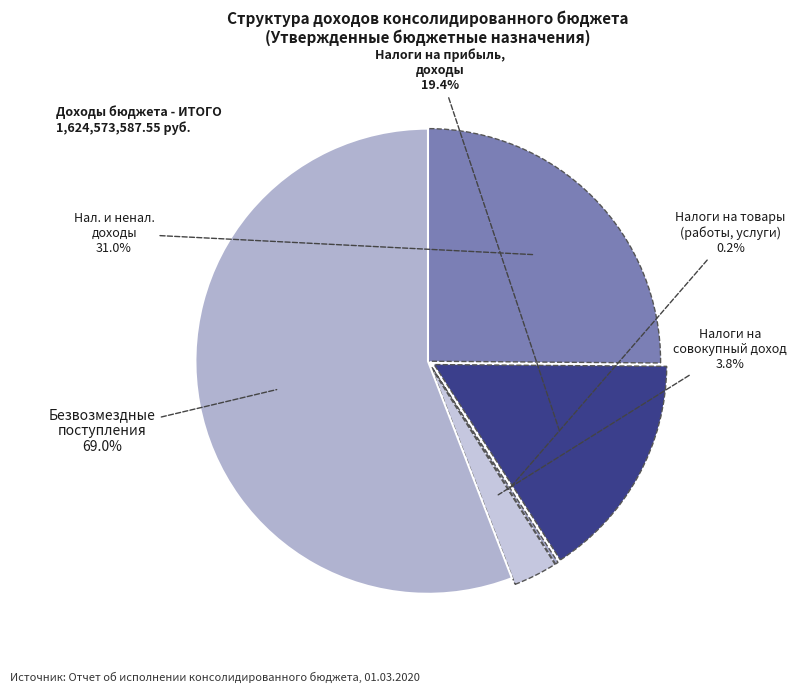

How many segments does this pie chart have?

5